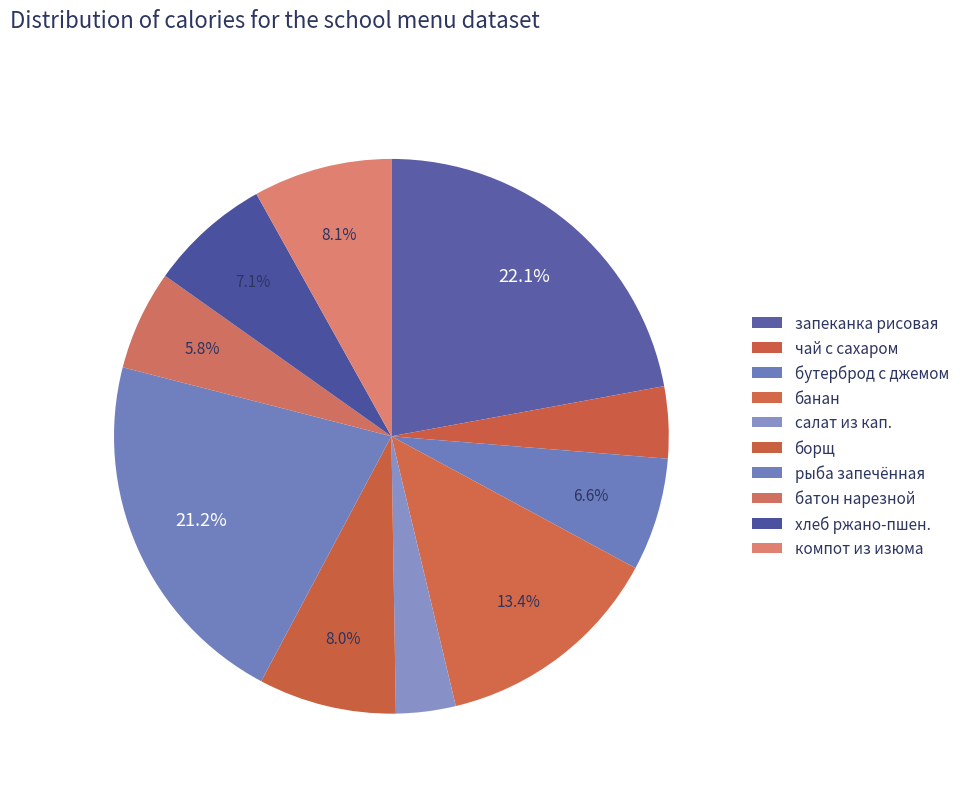

Count the number of slices in the pie.

10